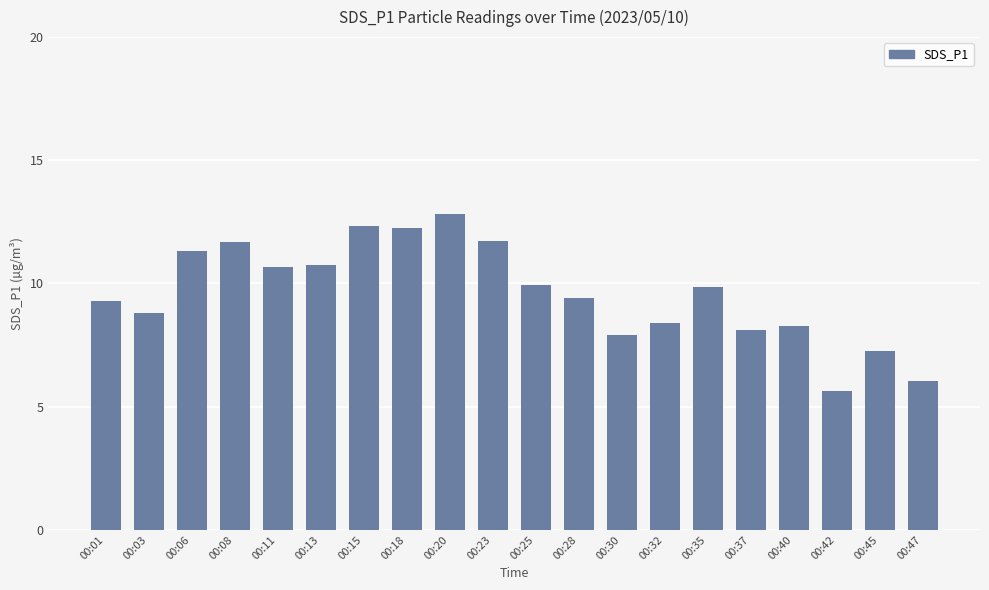

Does the chart contain stacked bars?

No